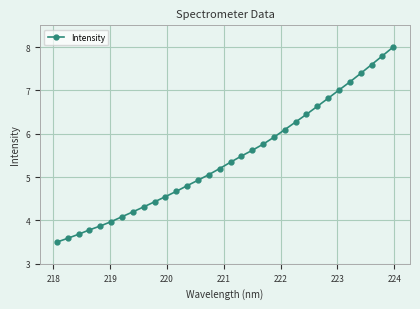

What is the average value?

5.4